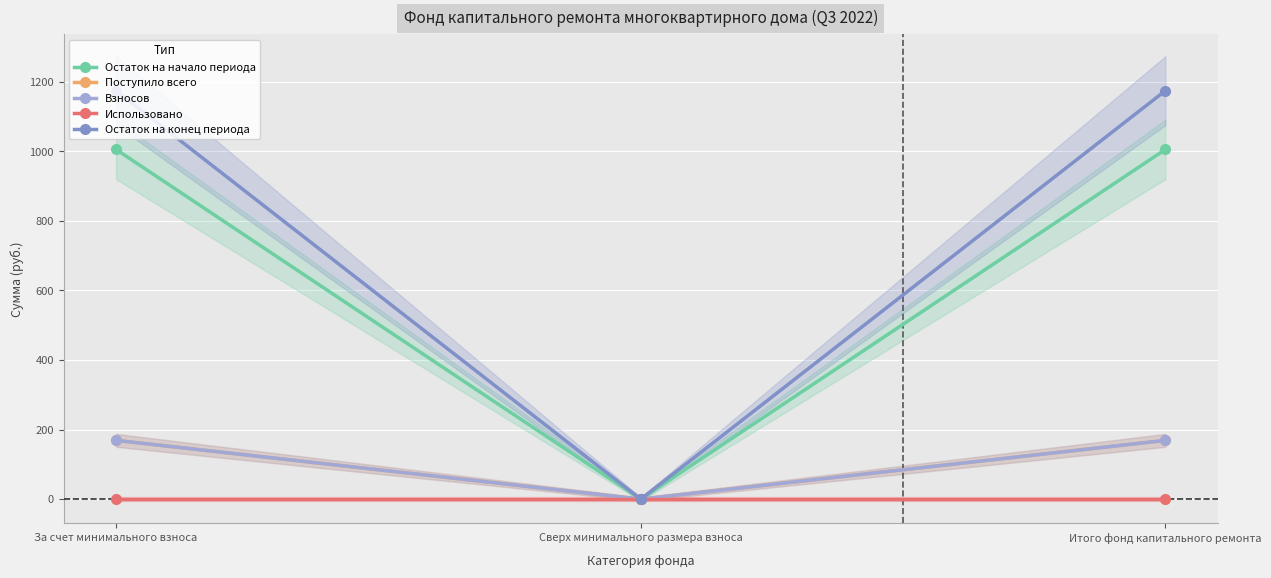

The value of Взносов at За счет минимального взноса is 269.9. True or false?

False